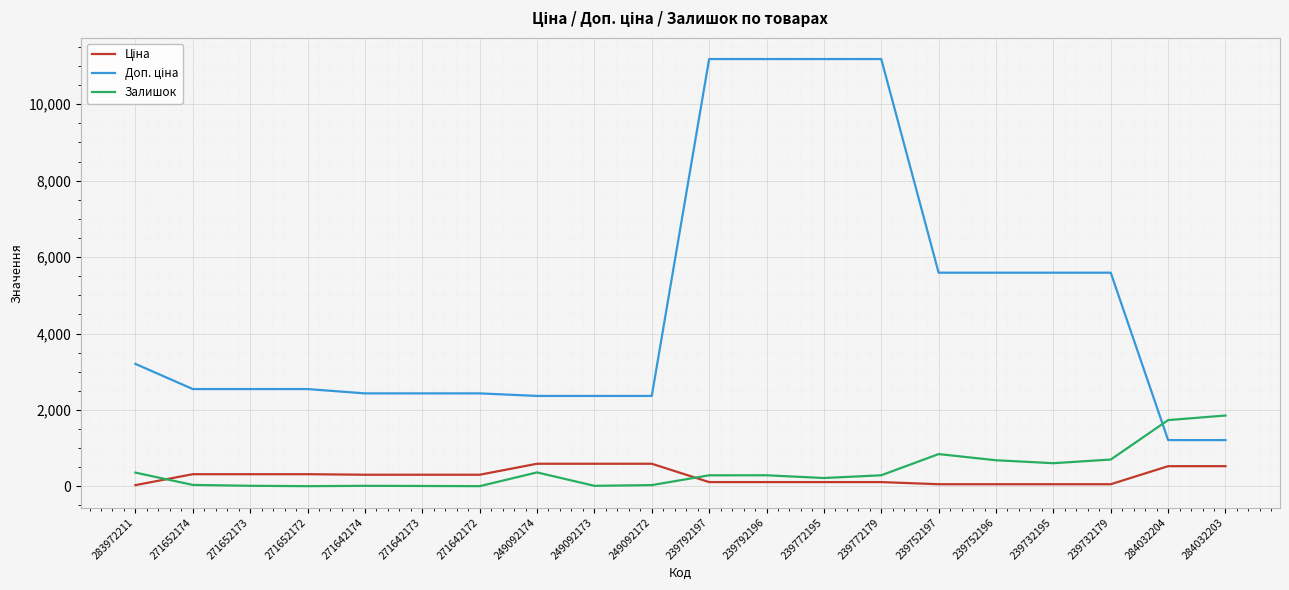

What is the maximum value for Залишок?

1854.0